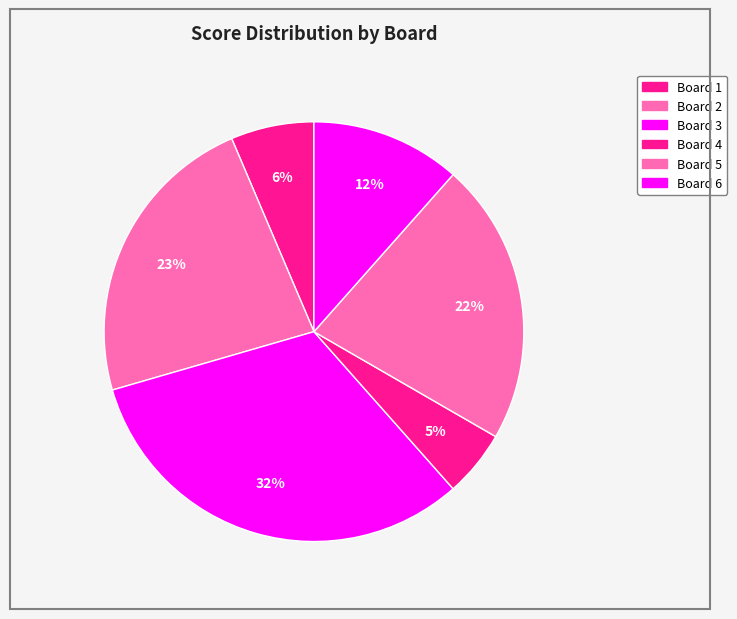

Which has a higher value, Board 2 or Board 5?

Board 2